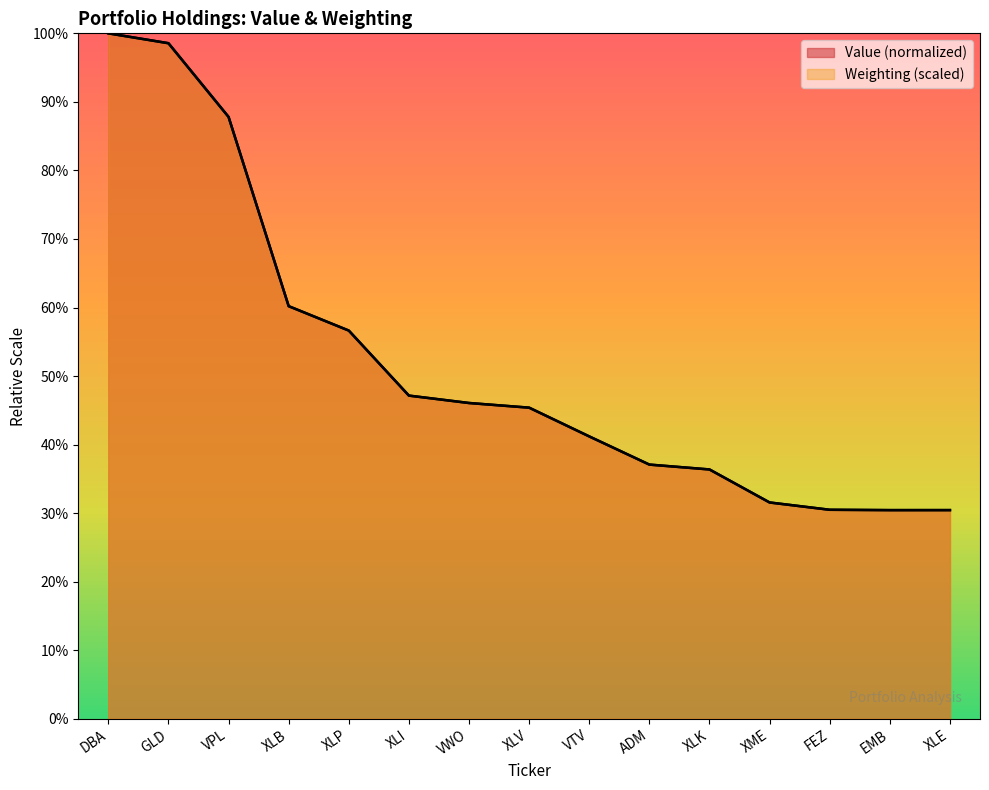

Reading left to right, transcribe all the data shown in this chart.

Value: 100.0	98.6	87.8	60.2	56.6	47.1	46.1	45.4	41.2	37.1	36.4	31.6	30.5	30.4	30.4
Weighting: 100.0	98.6	87.8	60.2	56.6	47.2	46.1	45.4	41.2	37.1	36.4	31.6	30.5	30.4	30.4